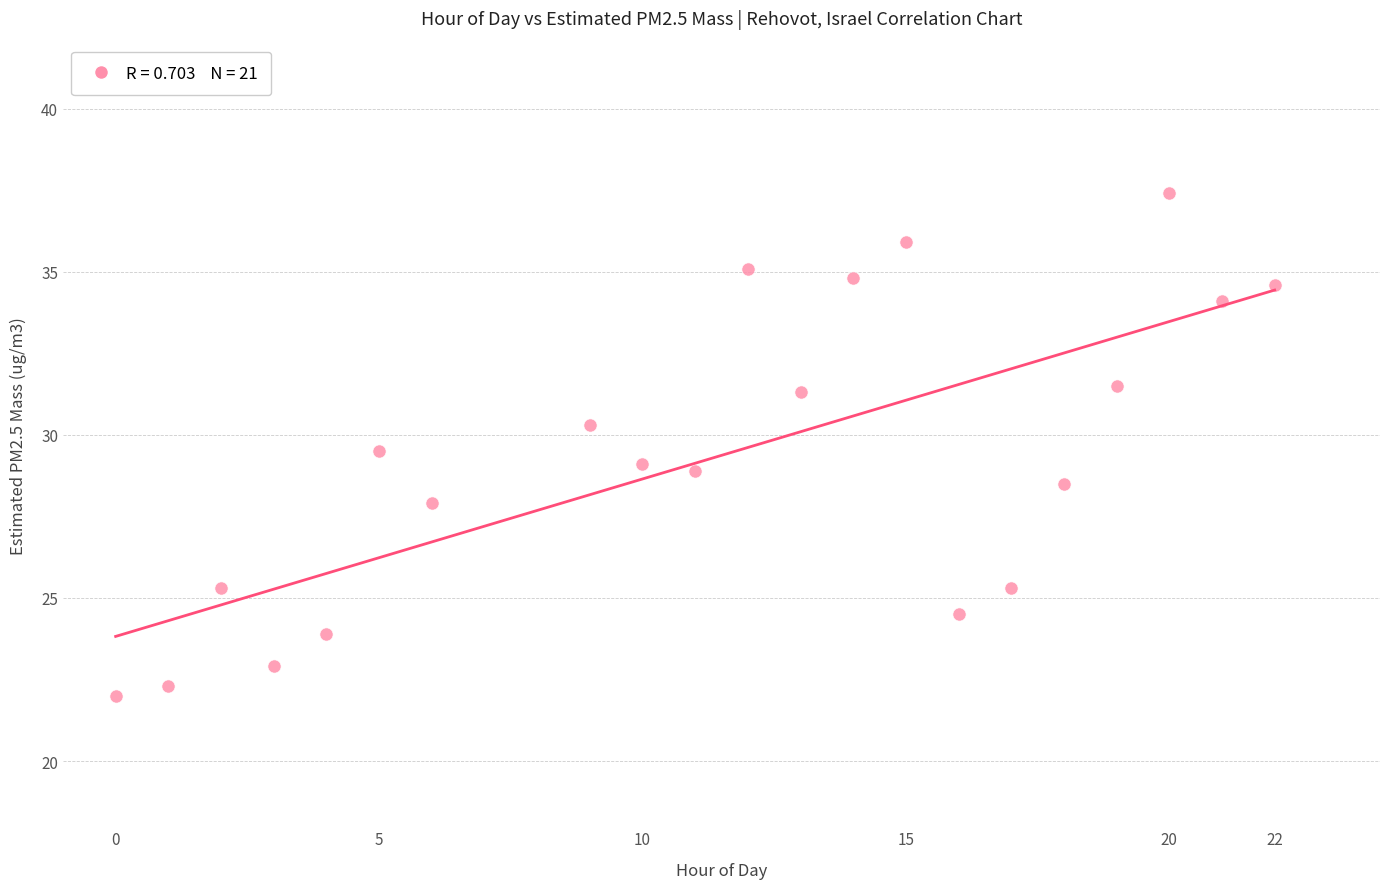

What is the range of X values (max minus min)?

22.0